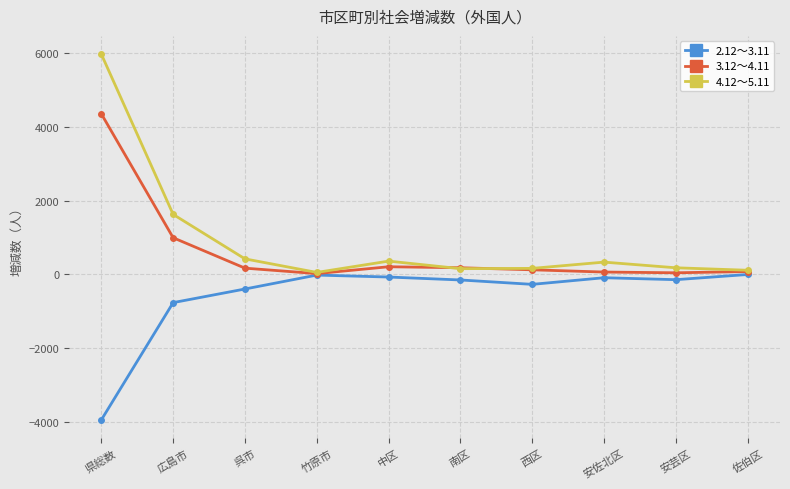

What is the sum of all 2.12～3.11 values?

-5888